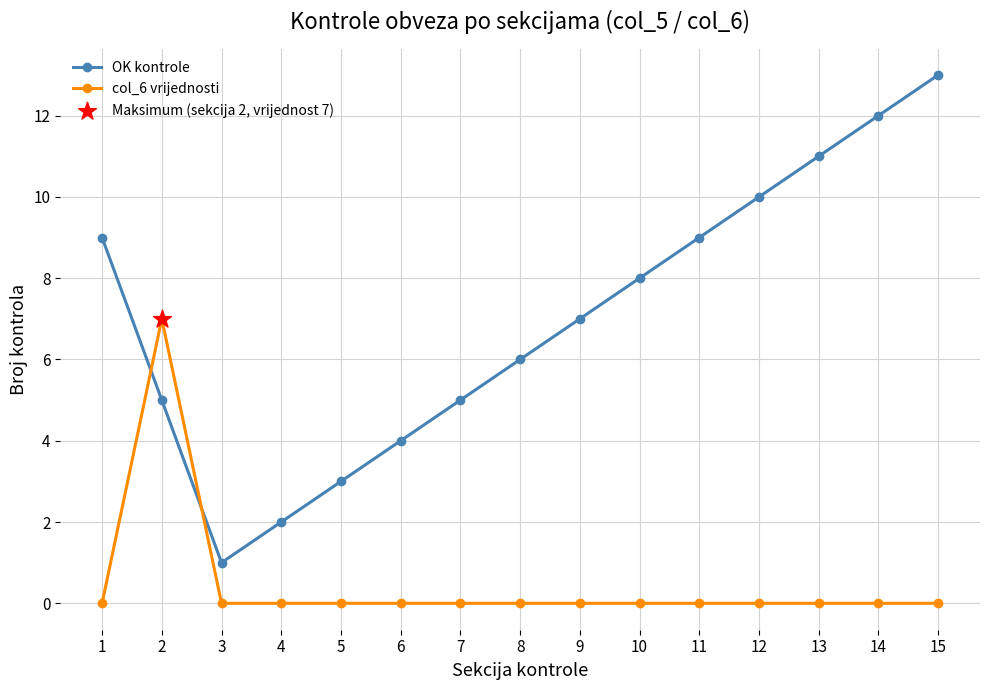

Which series has the widest spread of values?

OK kontrole